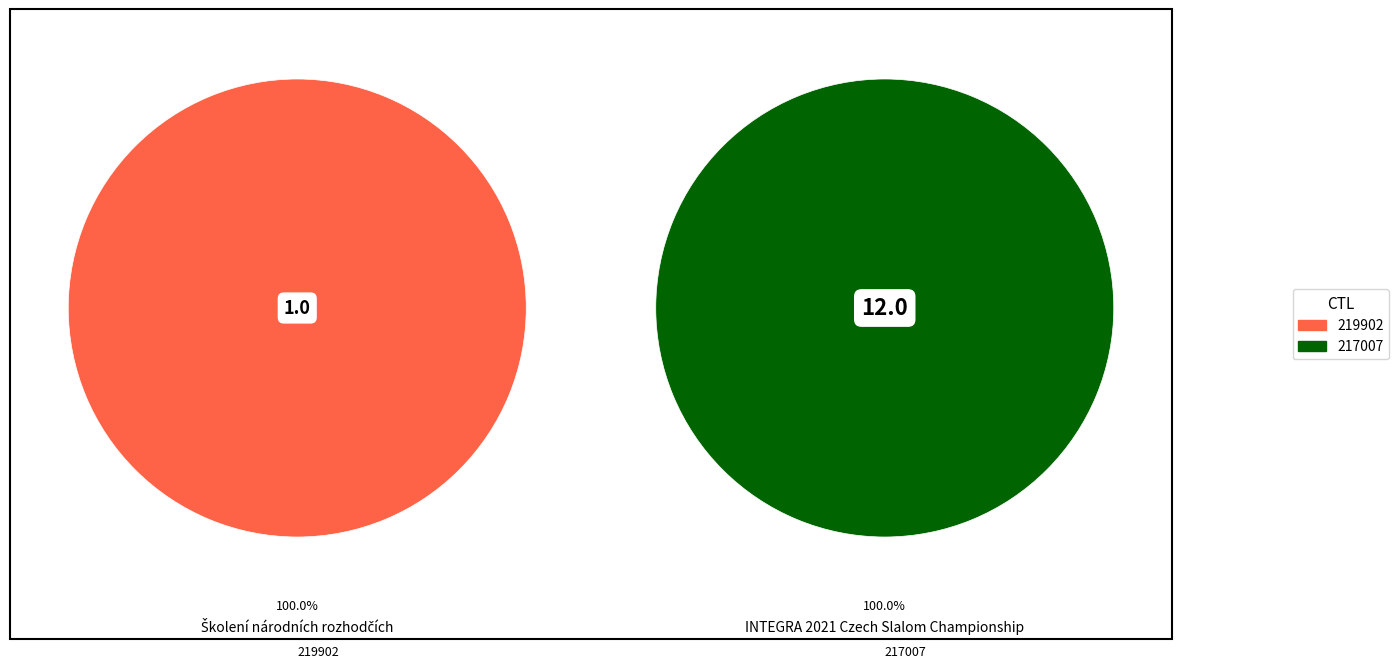

What is the smallest slice in the pie chart?

219902